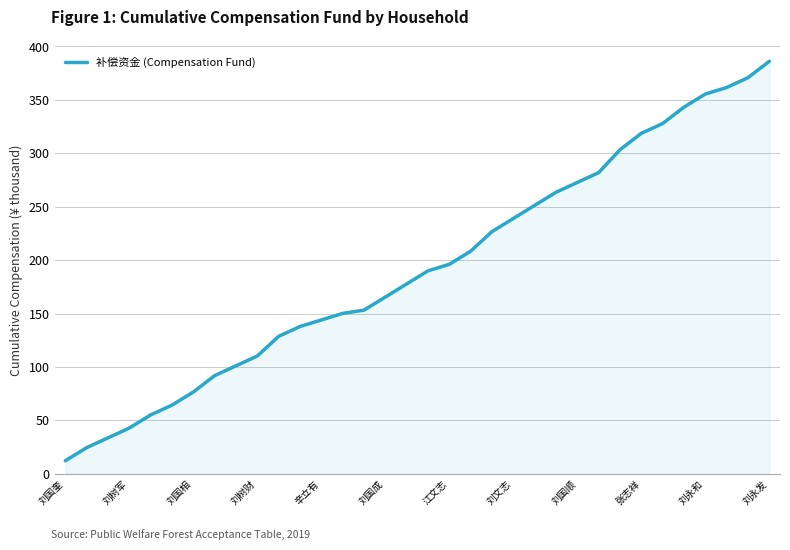

What is the maximum value shown in the chart?

386.1